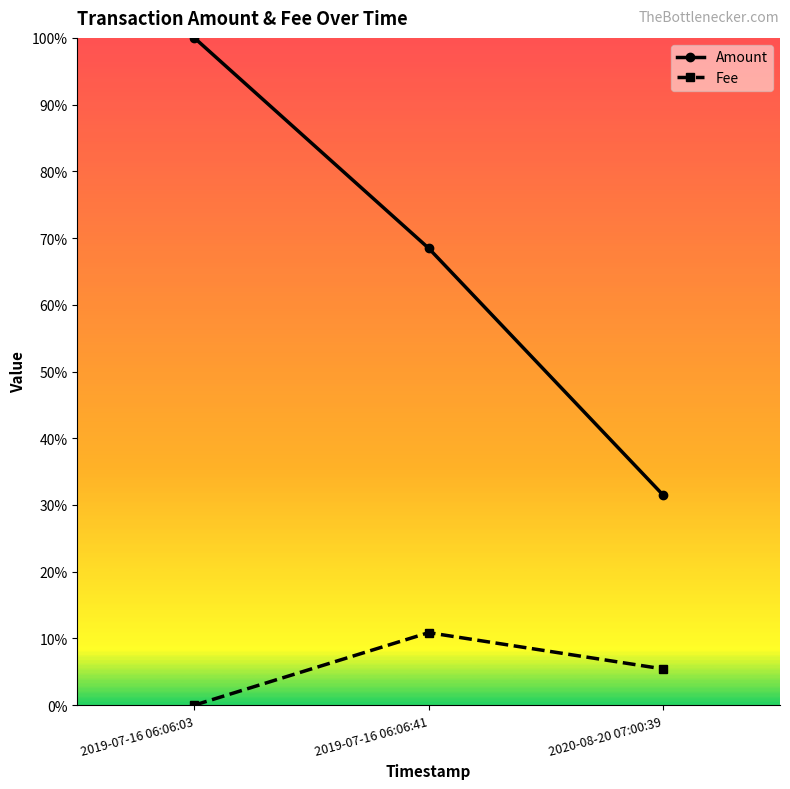

What are all the series names shown in the legend?

Amount, Fee